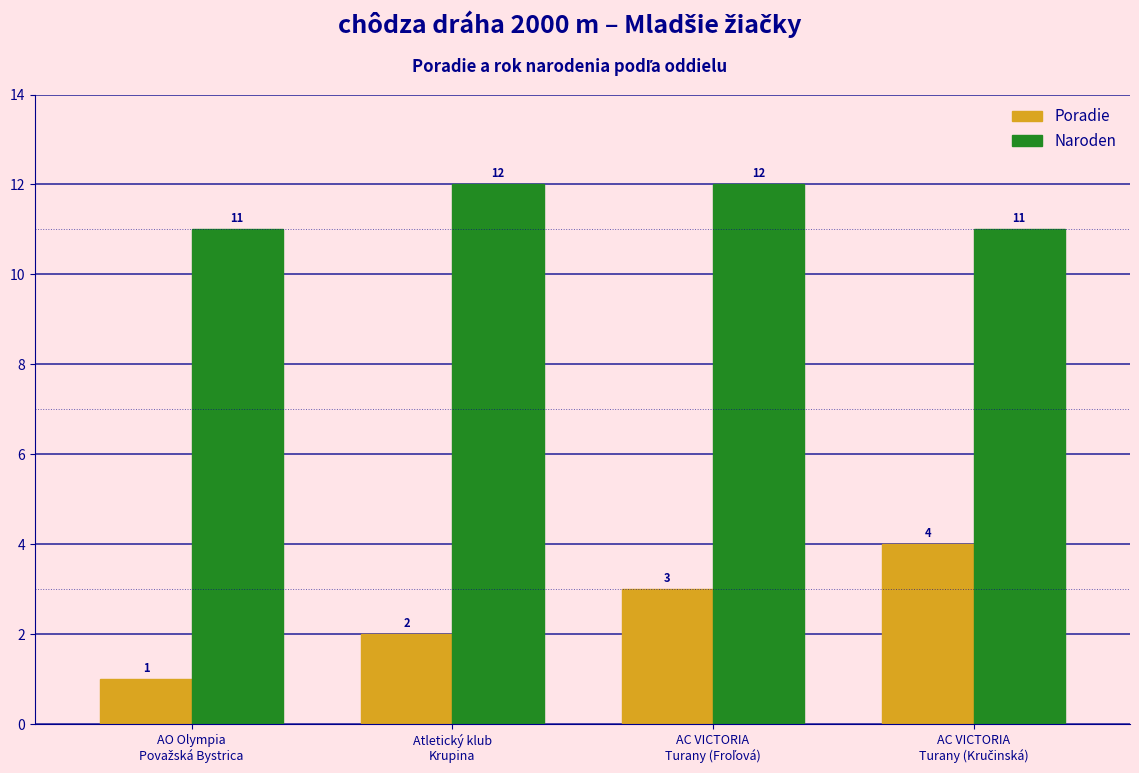

Count the Poradie values in the range 2 to 4.

3